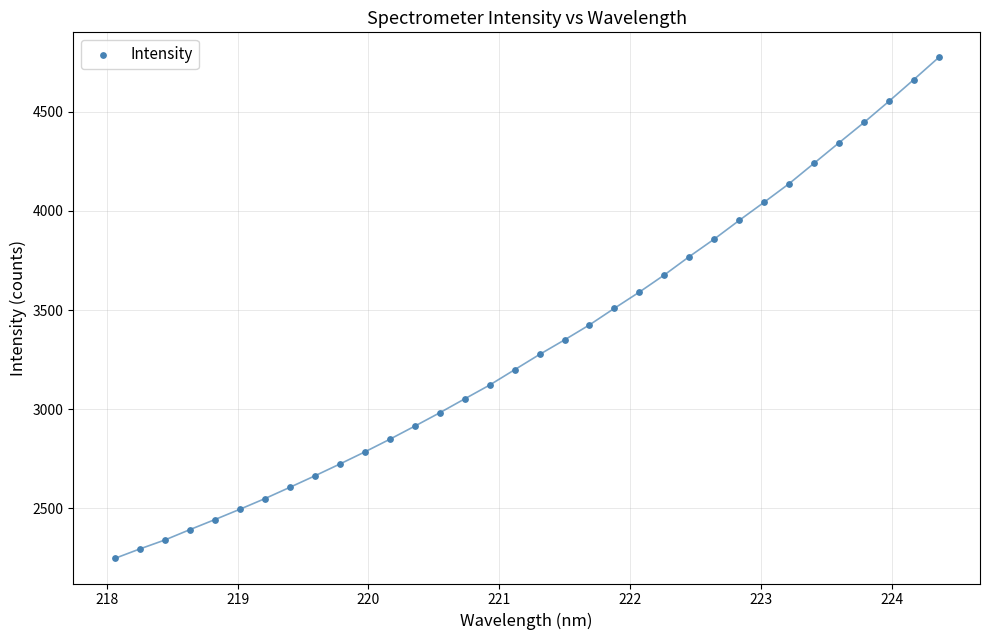

What is the range of X values (max minus min)?

6.3